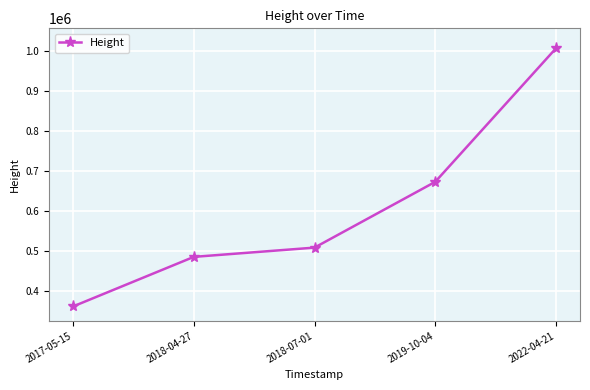

What is the change in value from 2018-04-27 to 2019-10-04?

+187580